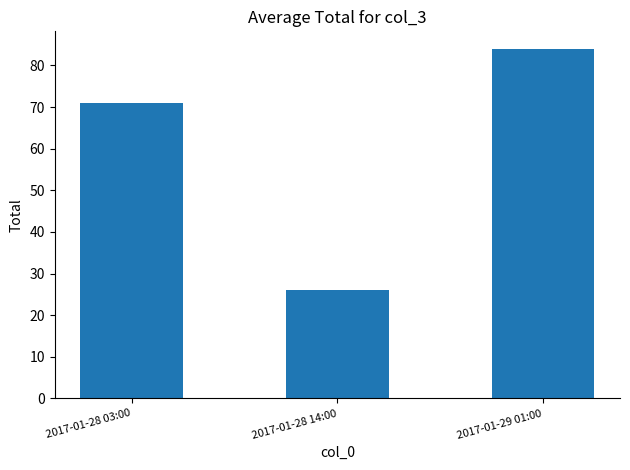

Count the number of categories in the chart.

3